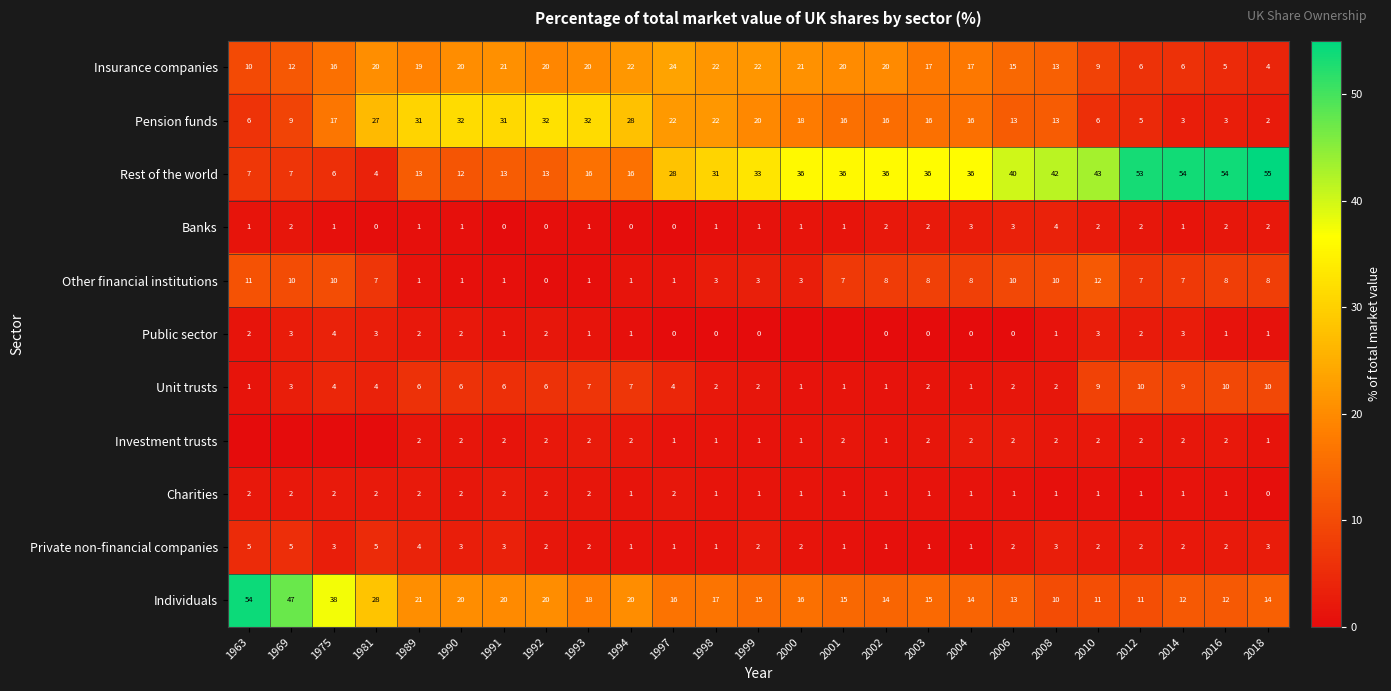

What is the difference between the maximum and minimum values in the Private non-financial companies series?

4